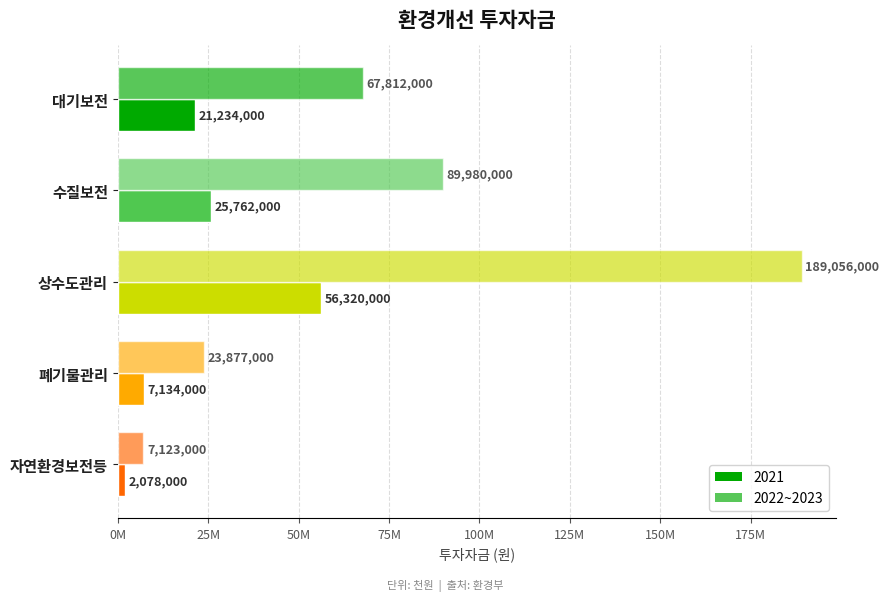

How many data points does each series have?

5